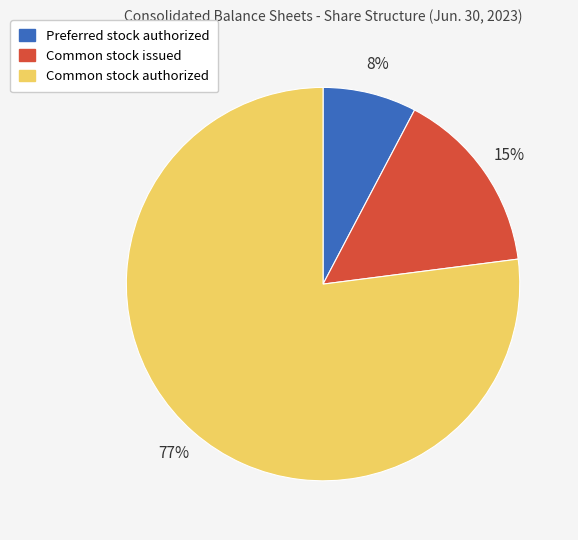

Is the sum of Common stock authorized and Preferred stock authorized greater than half?

Yes